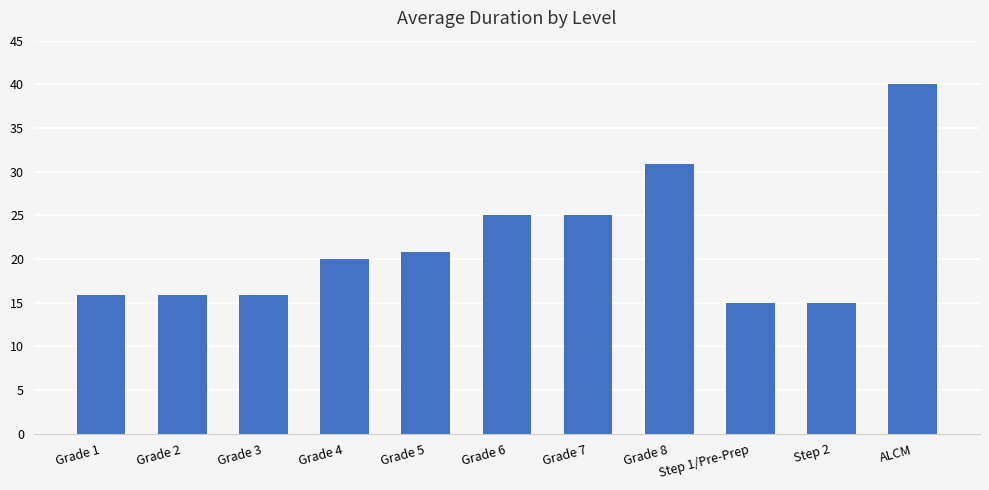

Read the value at Grade 8.

30.8